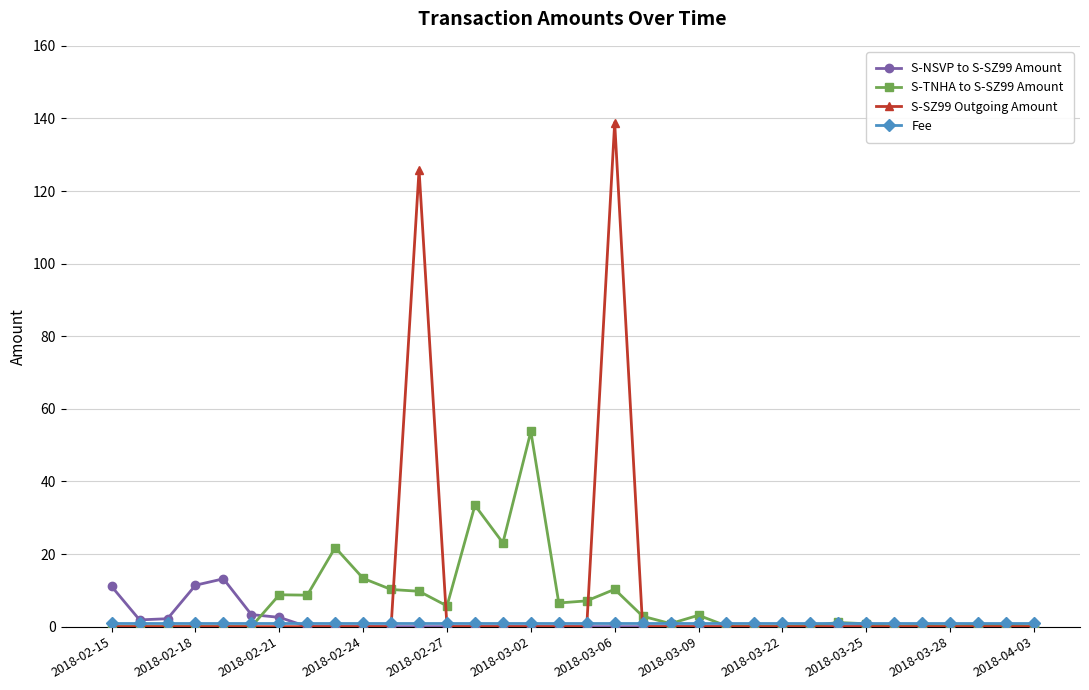

Which series has the widest spread of values?

S-SZ99 Outgoing Amount